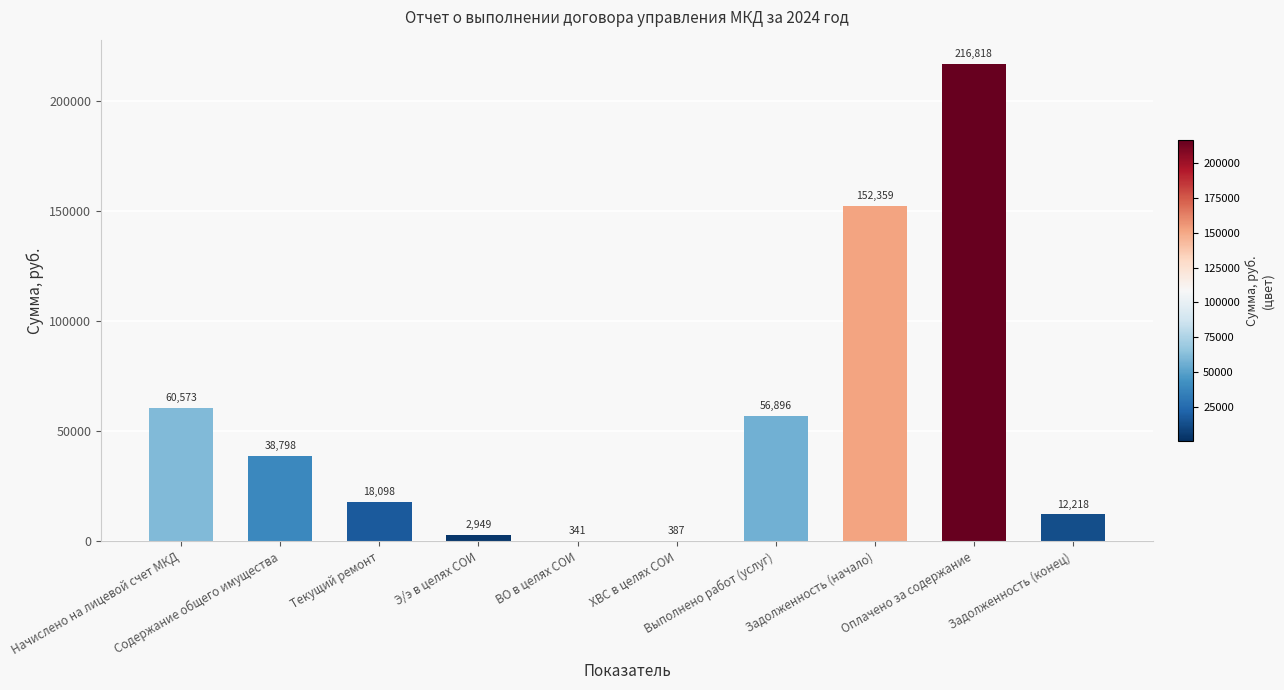

What is the greatest value displayed?

216817.6